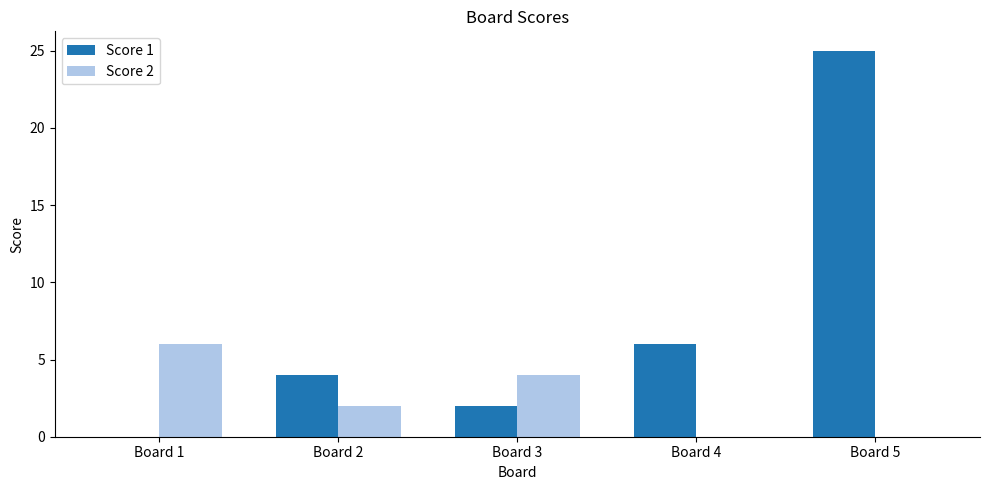

The Score 1 series shows 0 at Board 1. True or false?

True